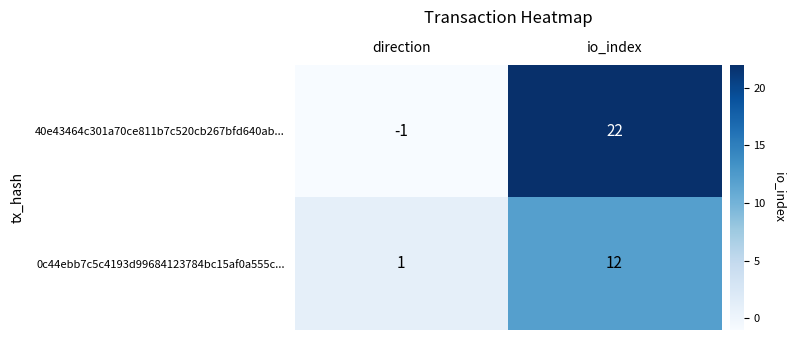

How many data points does each series have?

2